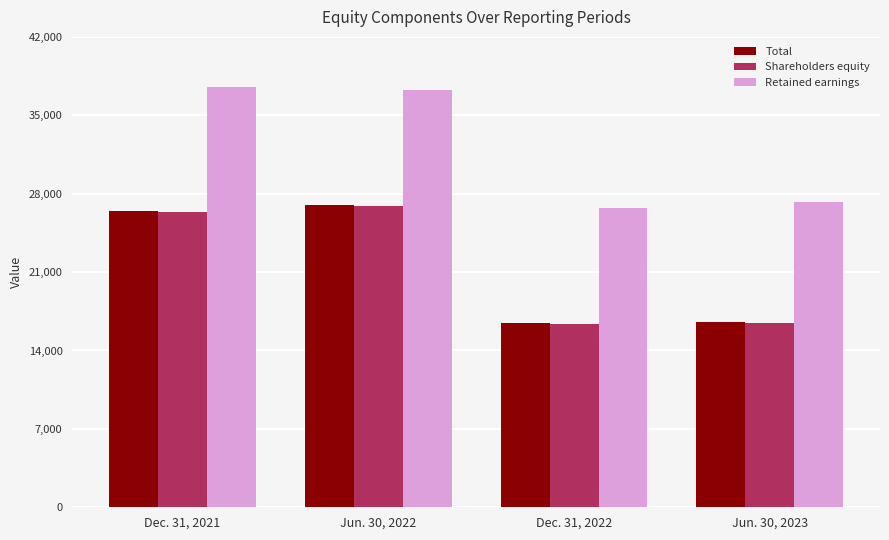

What is the label of the 1st bar from the right?

Jun. 30, 2023